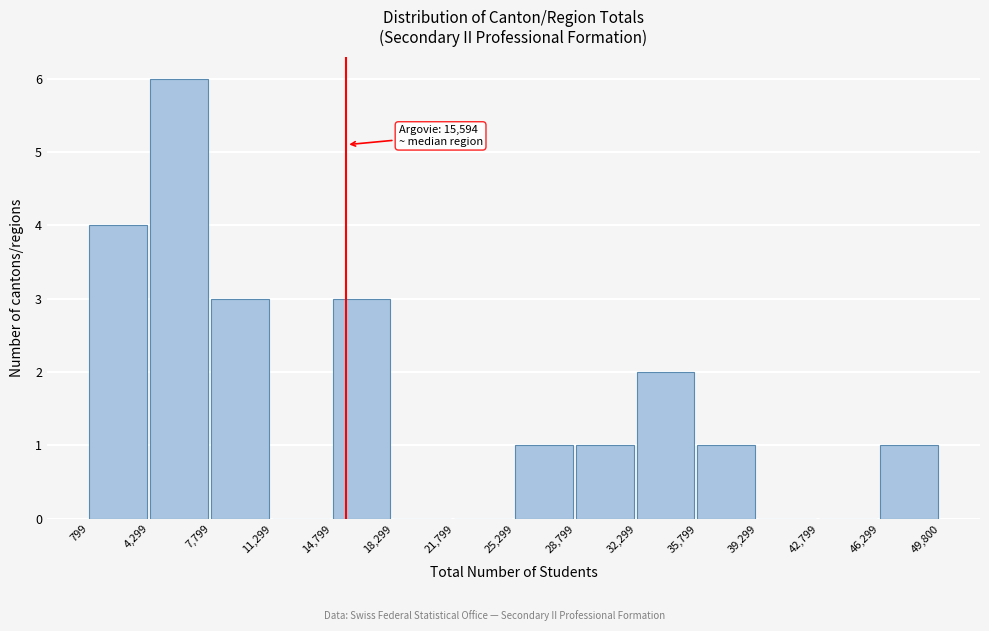

Over which range of the x-axis is the bar tallest?

4,299 to 7,799